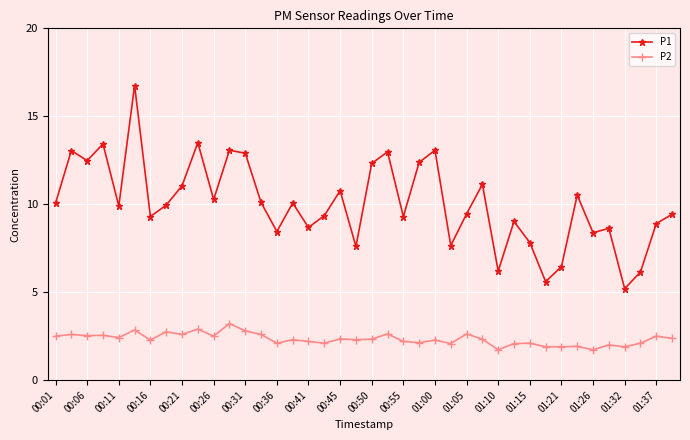

What is the difference between the maximum and minimum values in the P2 series?

1.5